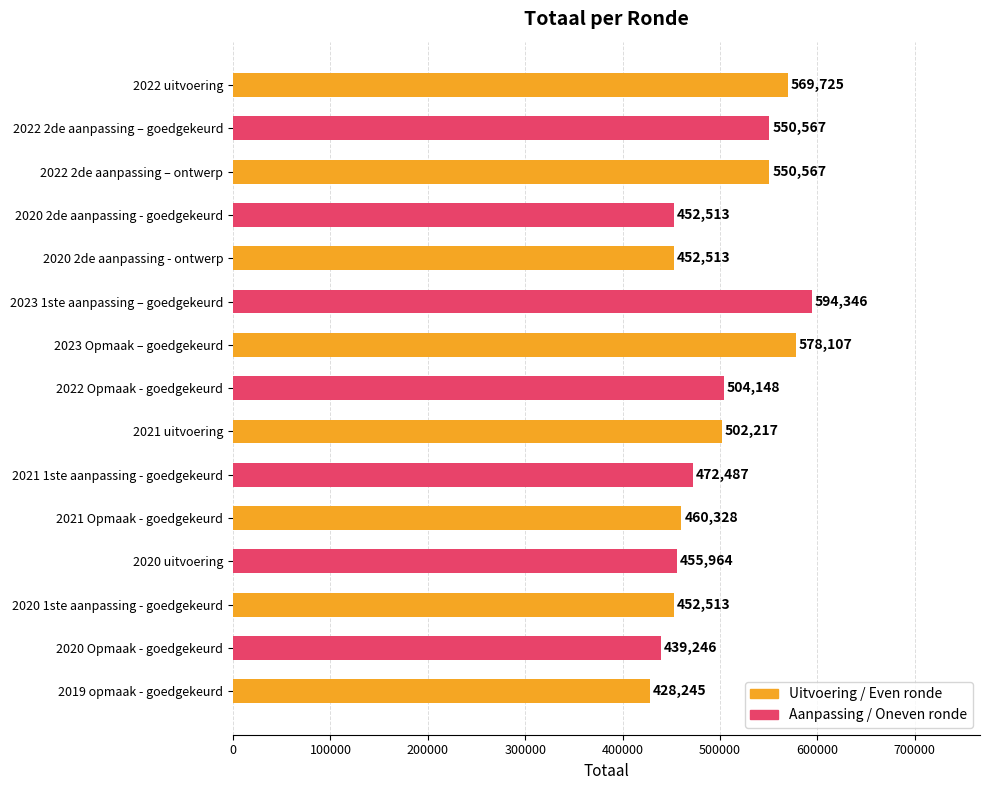

What position from the top is 2021 Opmaak - goedgekeurd?

11